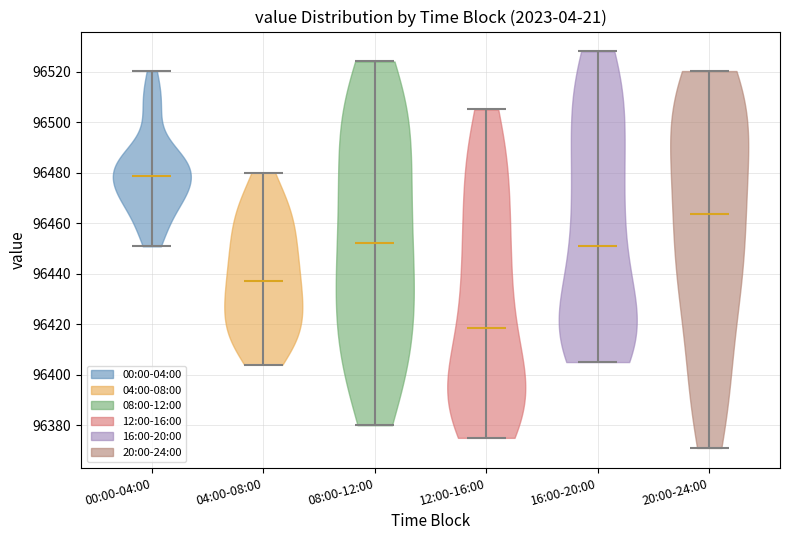

Which violin has the highest median line?

00:00-04:00